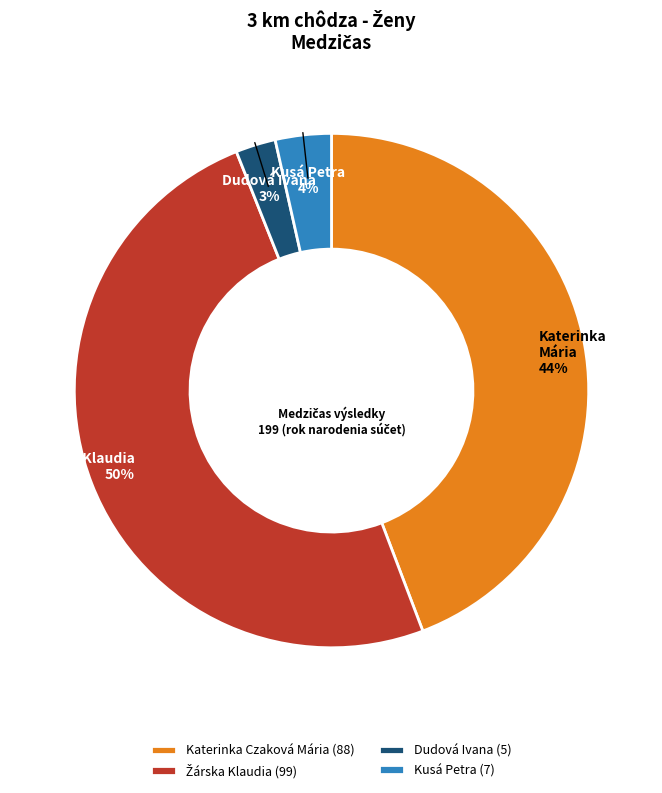

Combined, do Dudová Ivana (5) and Katerinka Czaková Mária (88) account for over 50%?

No